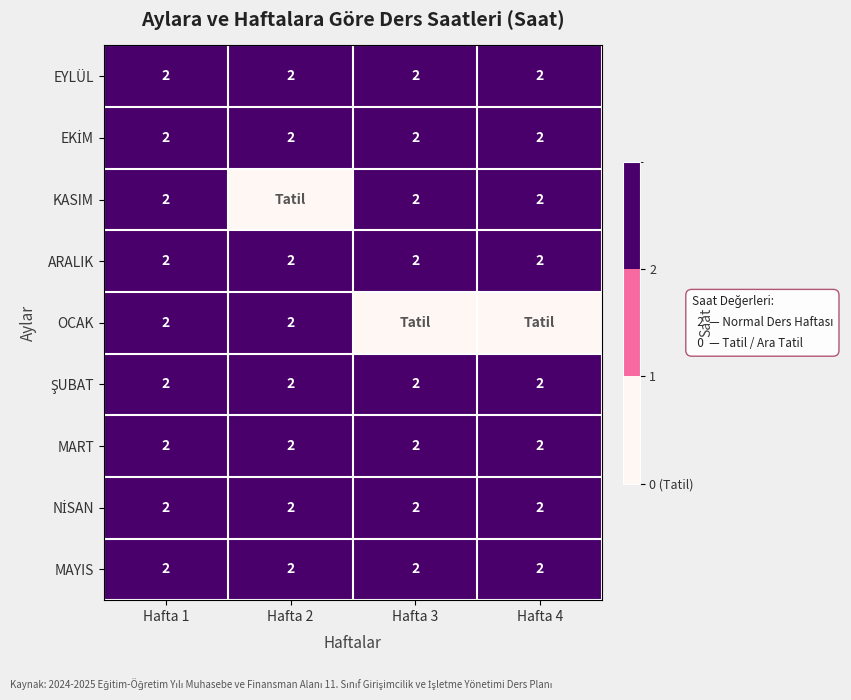

Which has a higher value, Hafta 2 or Hafta 1?

Hafta 2